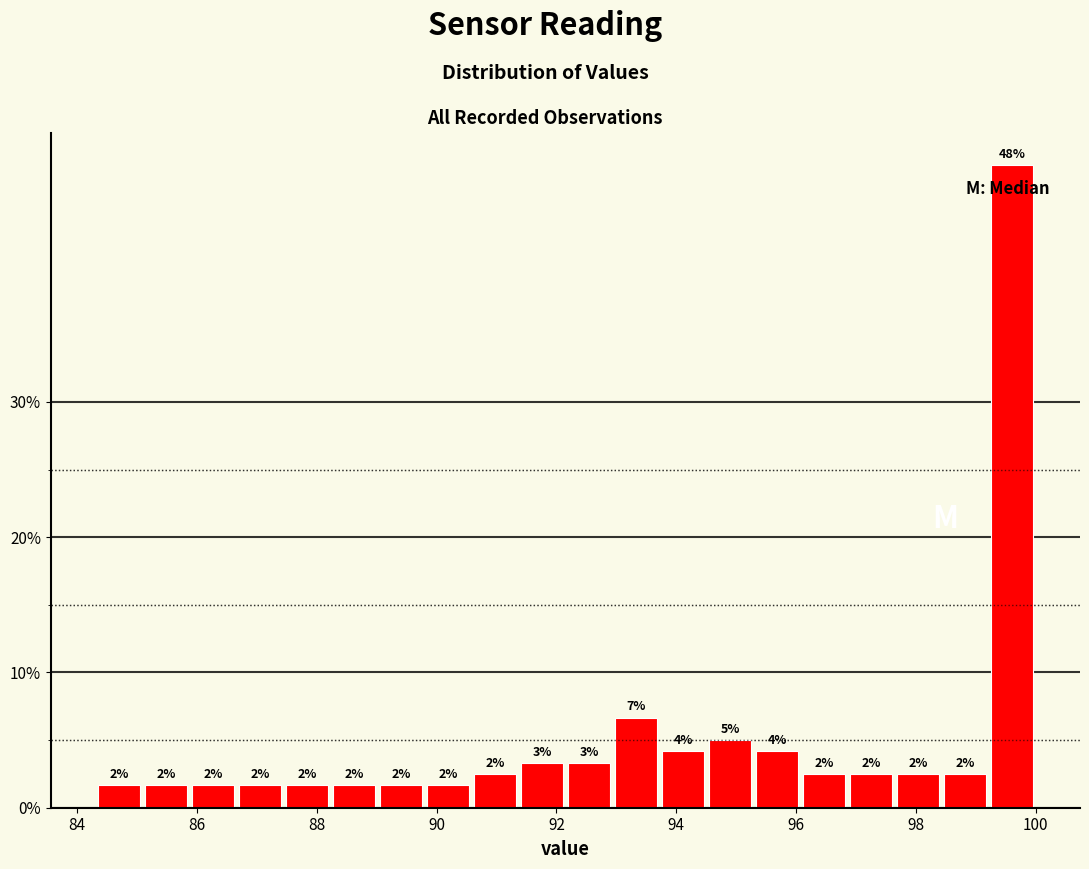

Read against the x-axis, roughly where is the centre of the tallest bar?

99.6